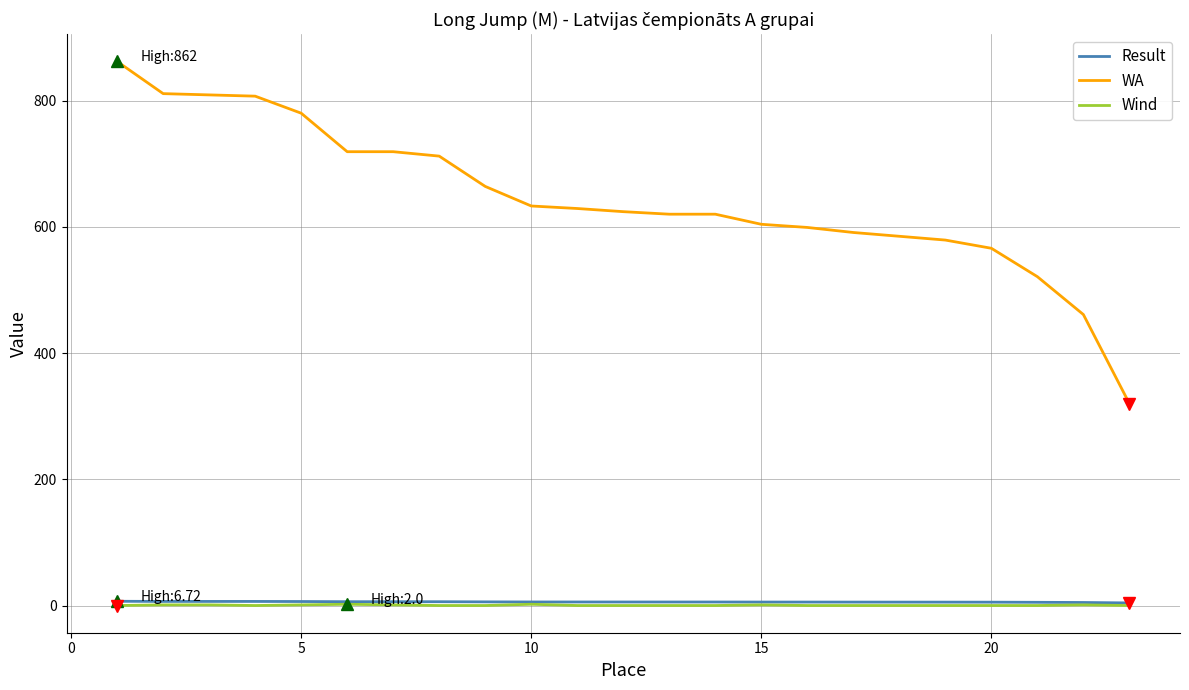

Which series has the largest range (max minus min)?

WA